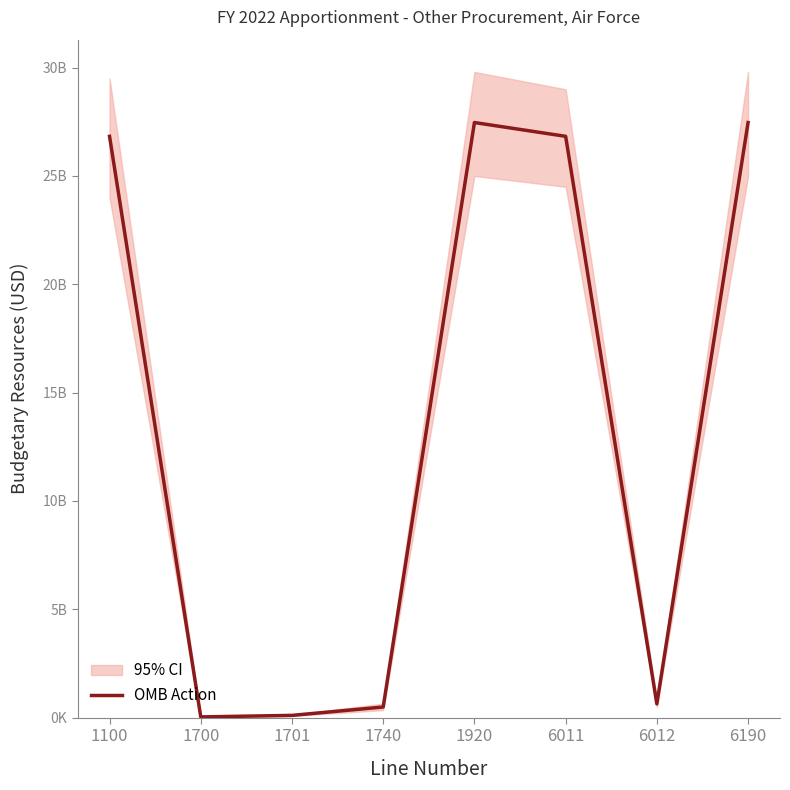

Is it true that the value at 1701 is 166887595?

False